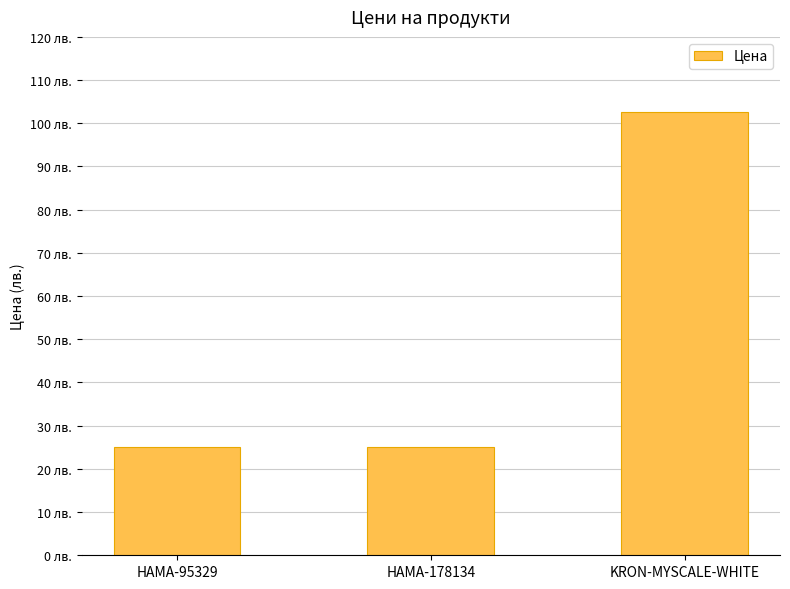

What is the label of the 1st bar from the right?

KRON-MYSCALE-WHITE